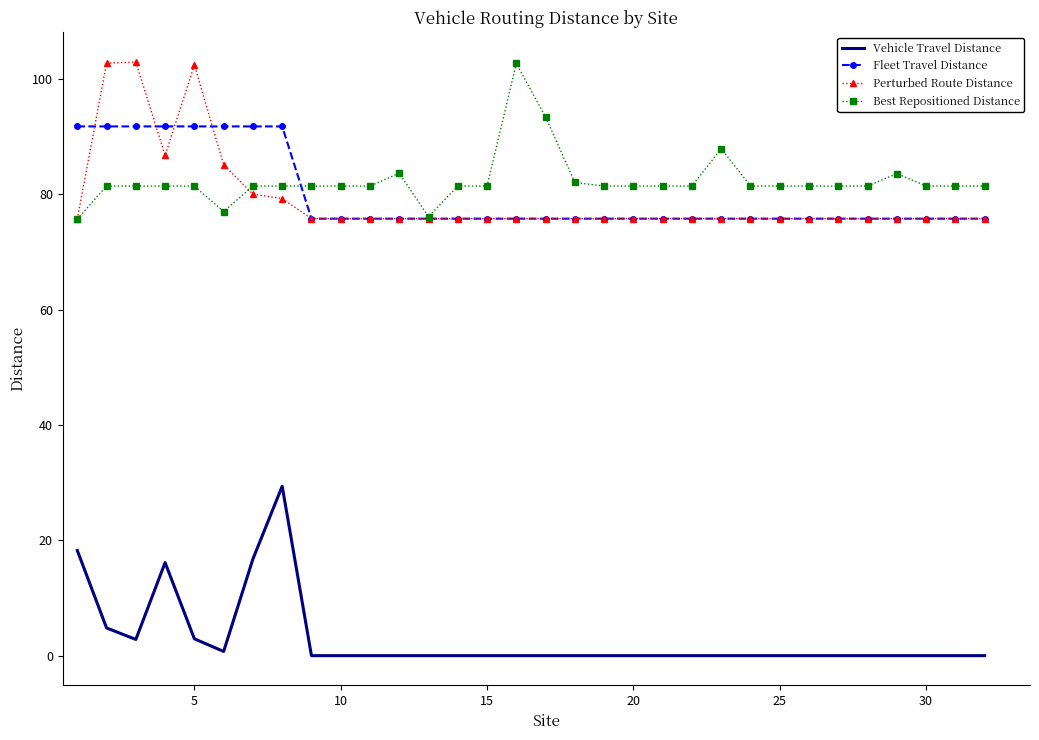

True or false: Best Repositioned Distance and Vehicle Travel Distance cross at least once.

False